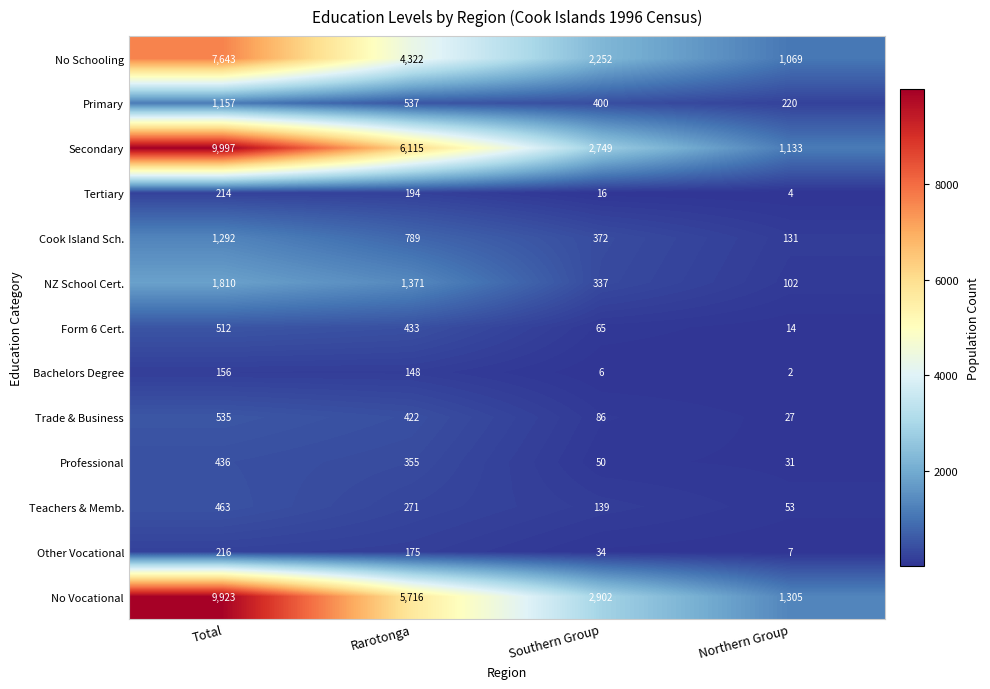

List the series in order of their peak value, lowest first.

Bachelors Degree, Tertiary, Other Vocational, Professional, Teachers & Memb., Form 6 Cert., Trade & Business, Primary, Cook Island Sch., NZ School Cert., No Schooling, No Vocational, Secondary